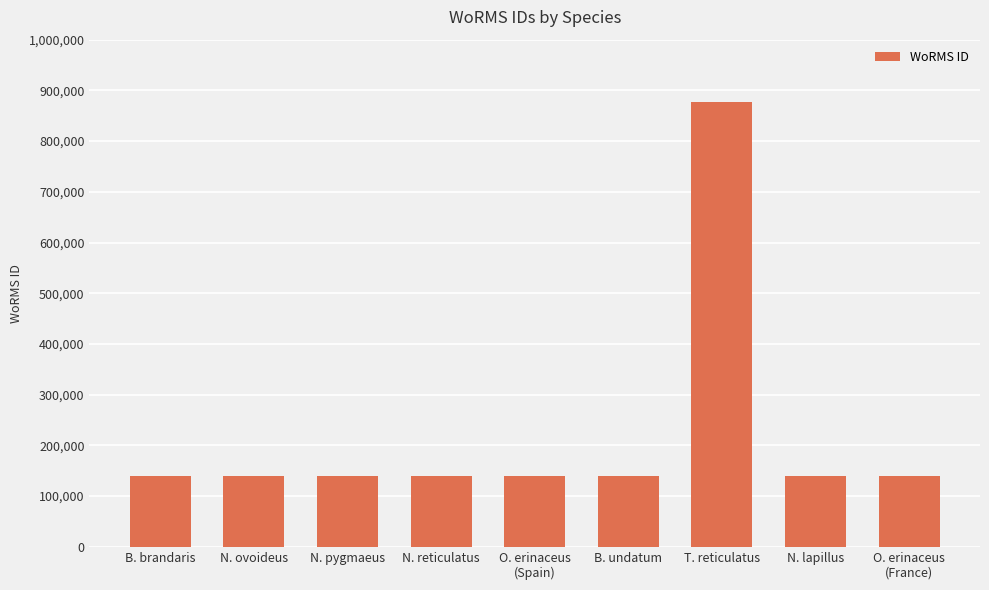

What is the value of the 8th bar from the left?

140403